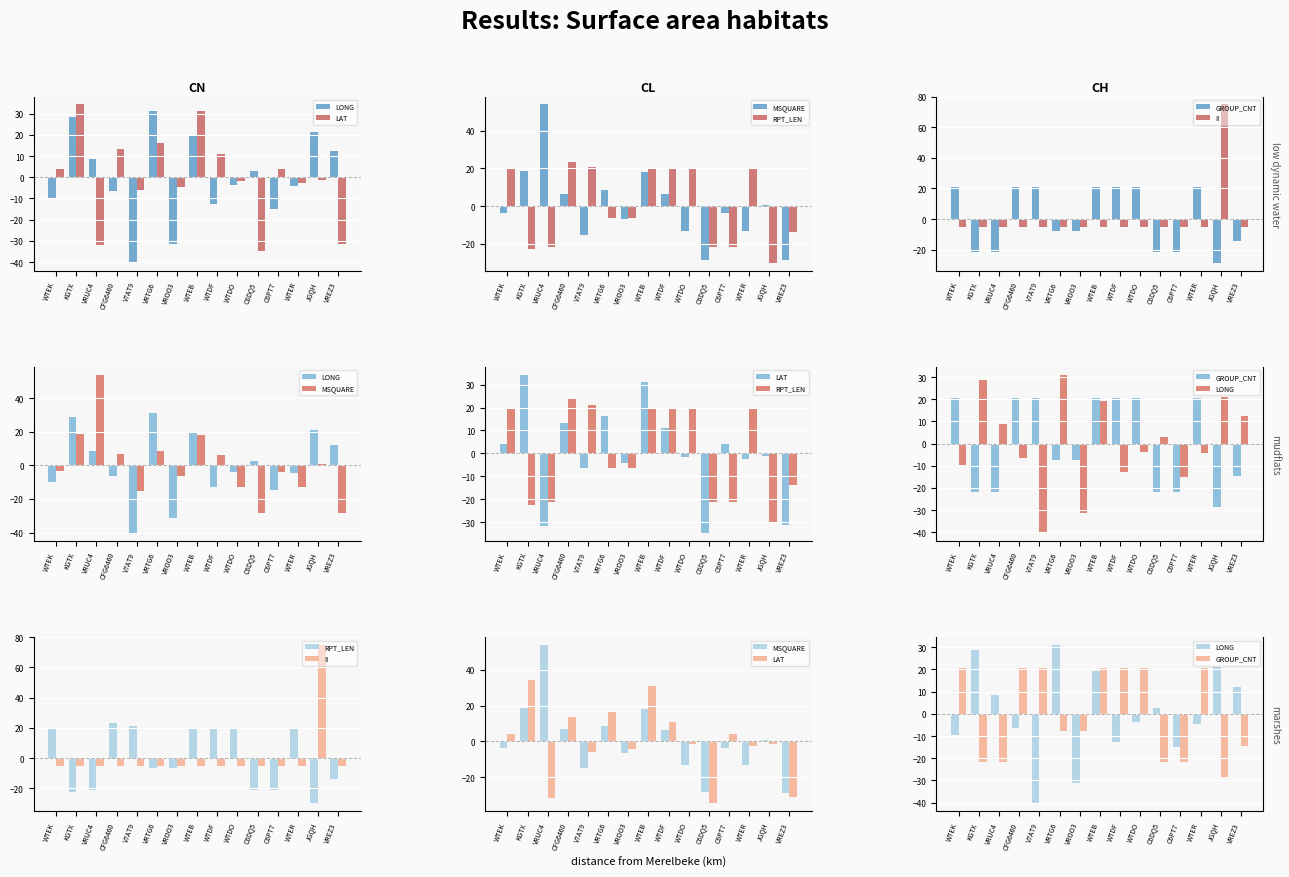

Reading left to right, list all the values displayed in this chart.

LONG: -9.7	28.6	8.7	-6.4	-40.4	31.0	-31.3	19.2	-12.8	-3.7	2.8	-14.9	-4.4	21.1	12.3
LAT: 4.0	34.3	-31.7	13.3	-6.2	16.2	-4.4	31.1	11.0	-1.7	-34.8	4.0	-2.5	-1.3	-31.2
MSQUARE: -3.6	18.5	53.8	6.7	-15.1	8.6	-6.6	18.0	6.4	-13.2	-28.4	-3.8	-13.2	0.6	-28.7
RPT_LEN: 19.8	-22.6	-21.3	23.5	21.0	-6.4	-6.4	19.8	19.8	19.8	-21.3	-21.3	19.8	-30.1	-13.9
GROUP_CNT: 20.7	-21.6	-21.6	20.7	20.7	-7.5	-7.5	20.7	20.7	20.7	-21.6	-21.6	20.7	-28.6	-14.6
II: -5.3	-5.3	-5.3	-5.3	-5.3	-5.3	-5.3	-5.3	-5.3	-5.3	-5.3	-5.3	-5.3	74.8	-5.3